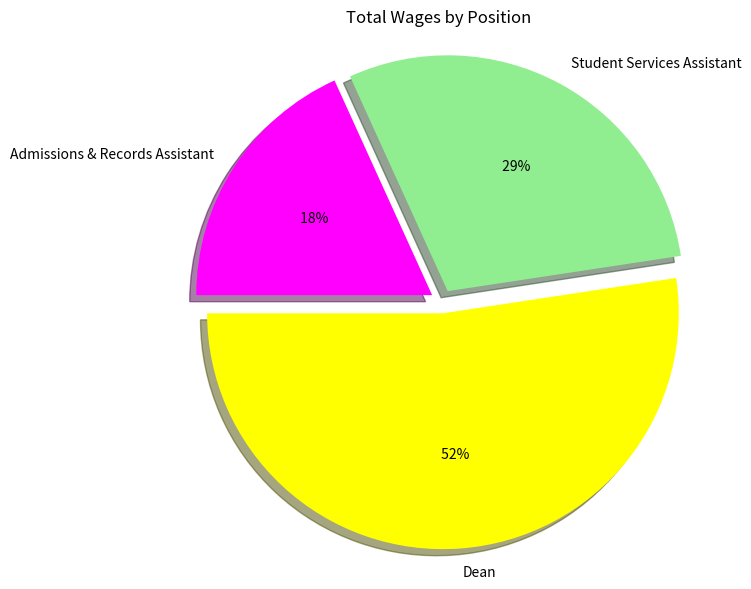

To the nearest percent, what portion does Admissions & Records Assistant represent?

18%